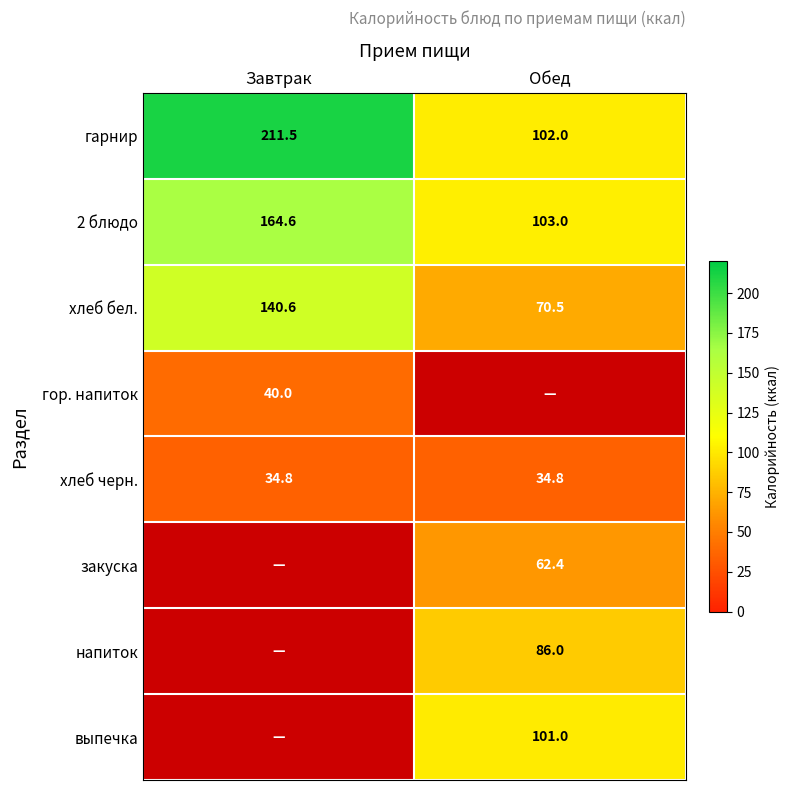

List the labels in order of хлеб бел. value, smallest first.

Обед, Завтрак